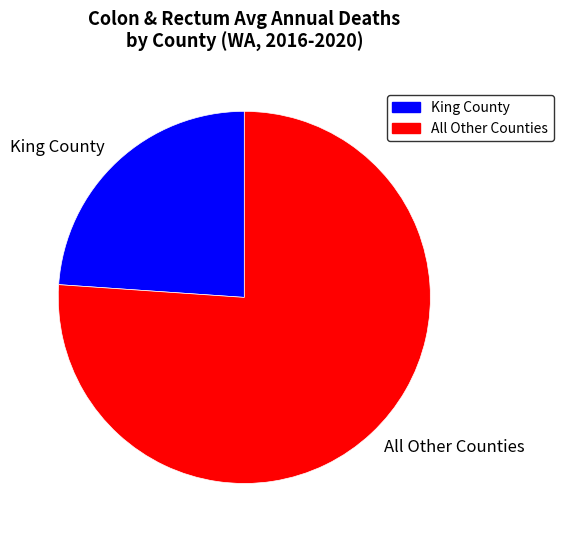

Which category has the smallest portion of the pie?

King County